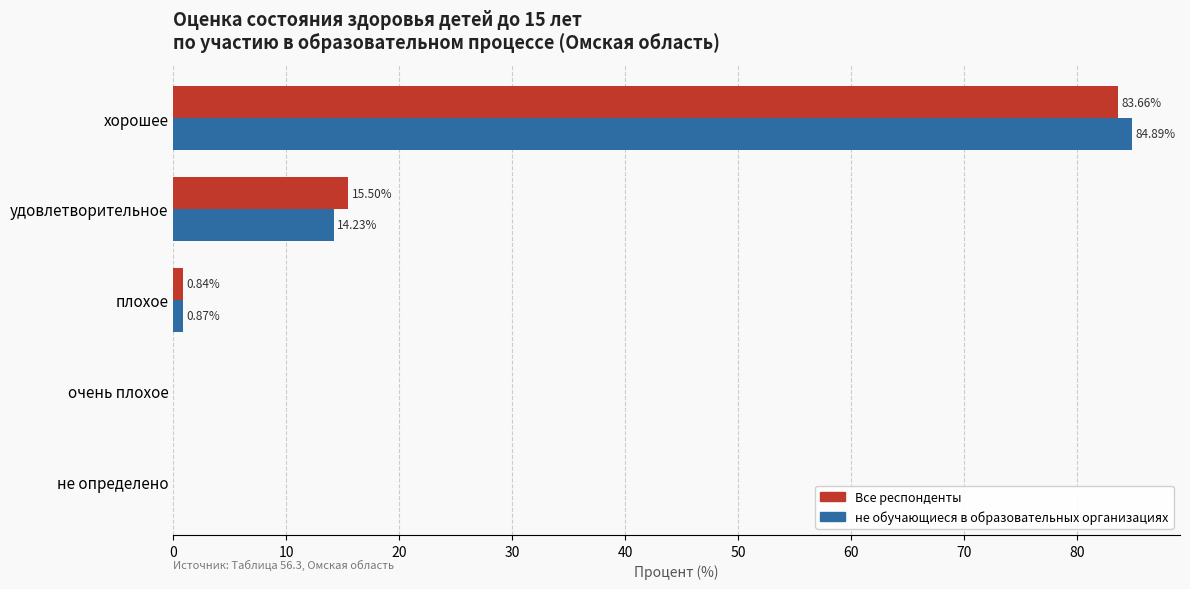

Which series changed the most between хорошее and очень плохое?

не обучающиеся в образовательных организациях